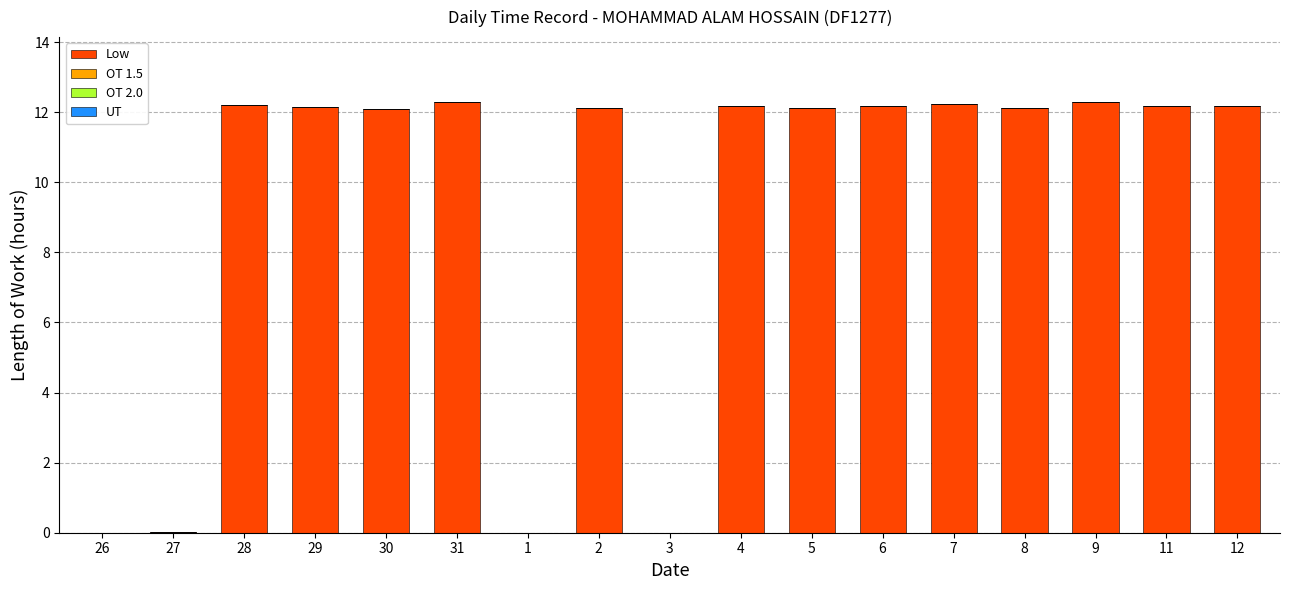

The chart shows a value of 0.0 at 3. True or false?

True